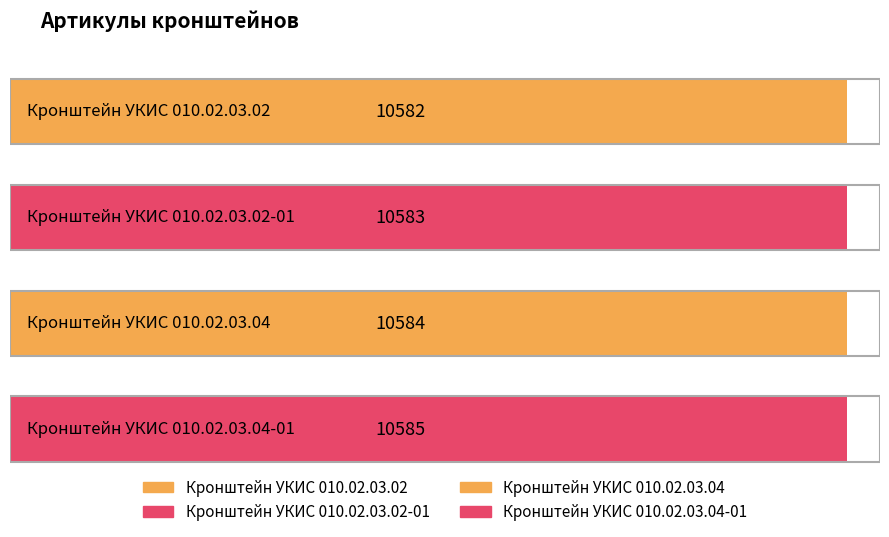

The value at Кронштейн УКИС 010.02.03.02-01 is 4924. True or false?

False